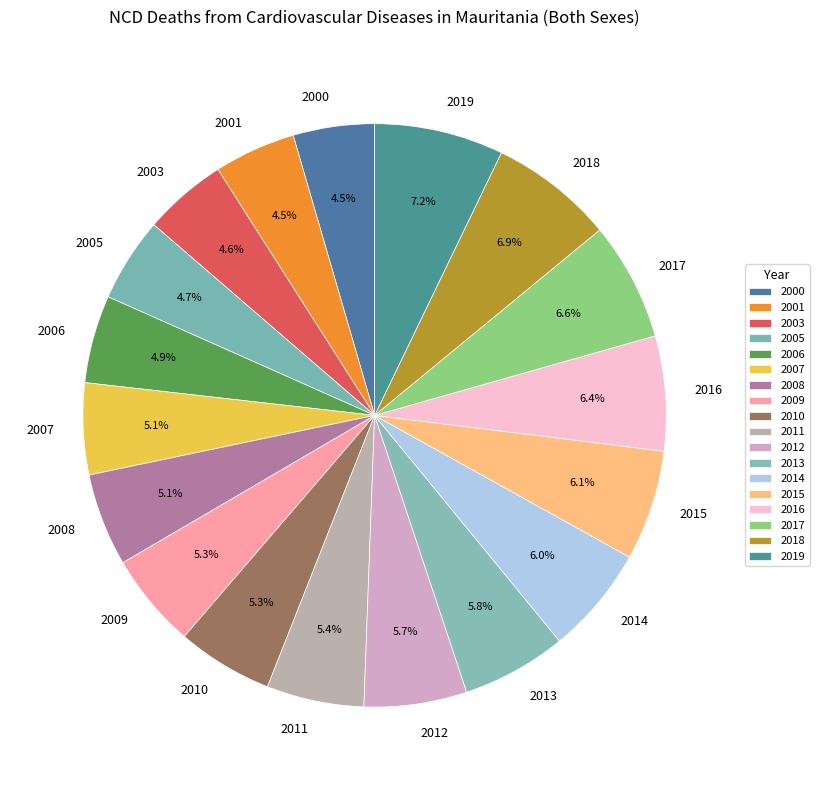

True or false: 2016 accounts for 20% of the total.

False